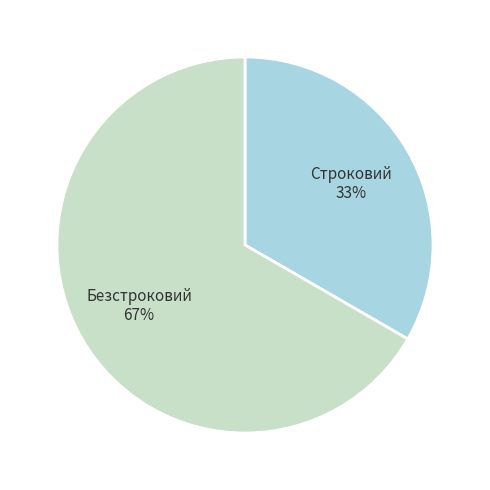

Rank the categories by value from highest to lowest.

Безстроковий, Строковий